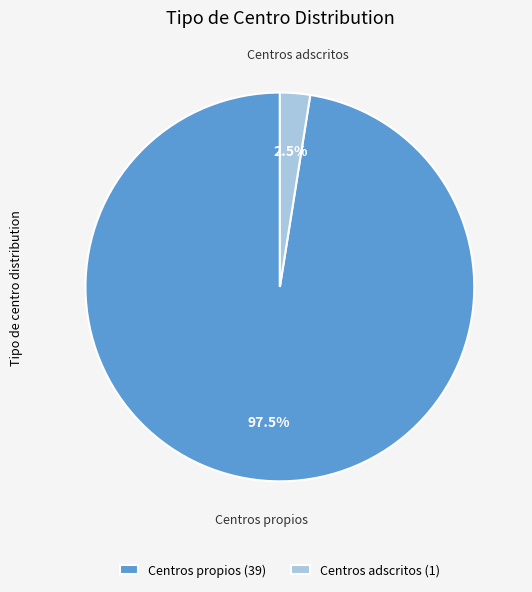

Which has a higher value, Centros propios (39) or Centros adscritos (1)?

Centros propios (39)